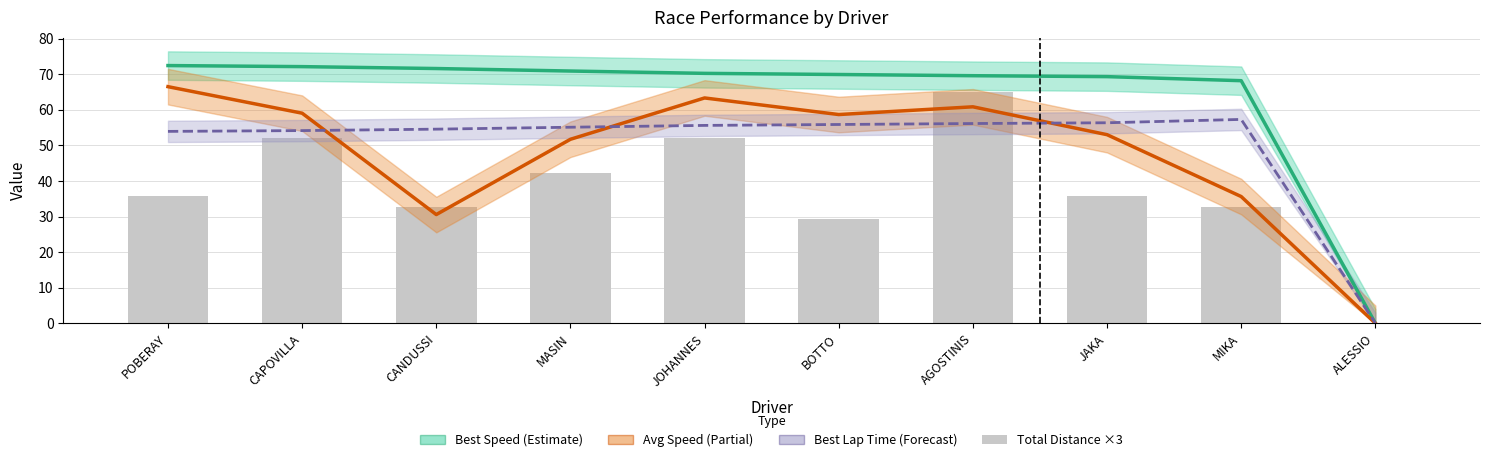

What is the label of the 7th bar from the left?

AGOSTINIS